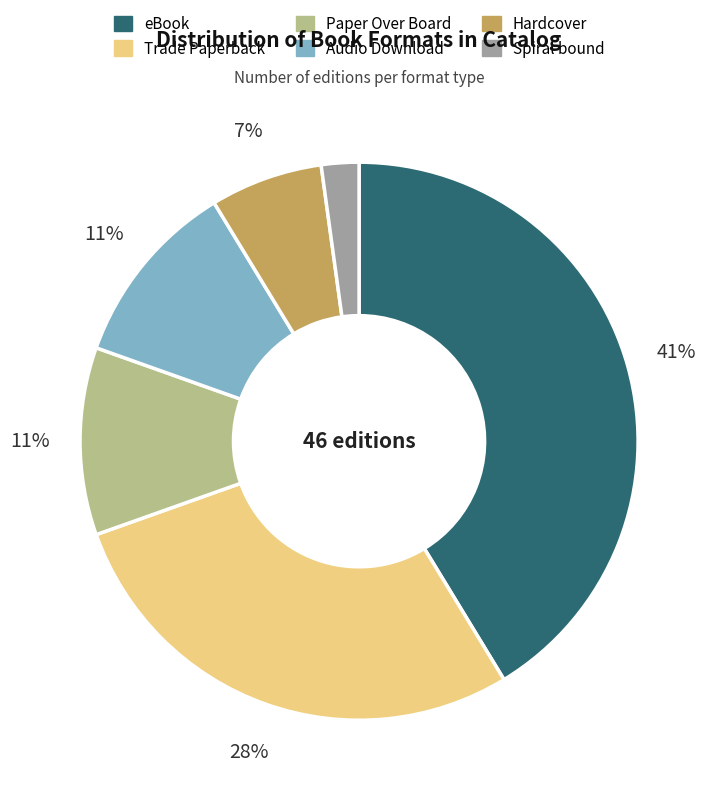

To the nearest percent, what is the combined percentage of Hardcover and Trade Paperback?

35%